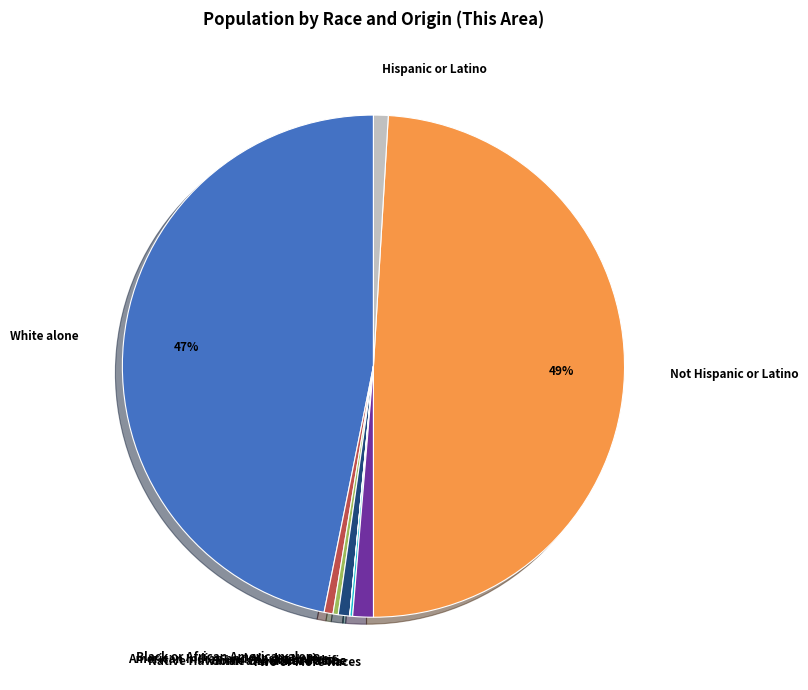

To the nearest percent, what is the average slice percentage?

11%